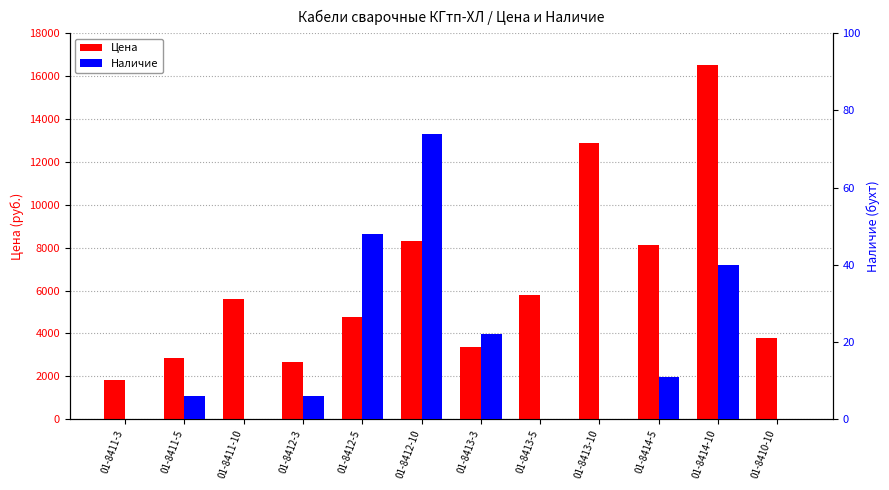

List the series in order of their peak value, highest first.

Цена, Наличие